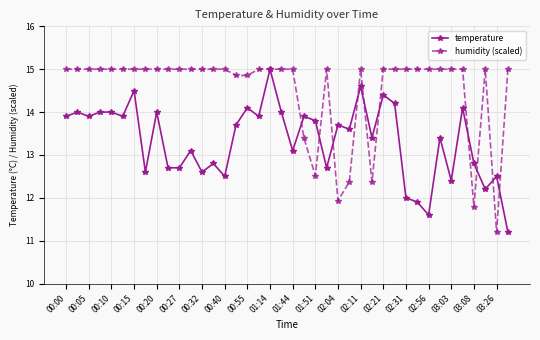

What is the sum of all temperature values?

533.4